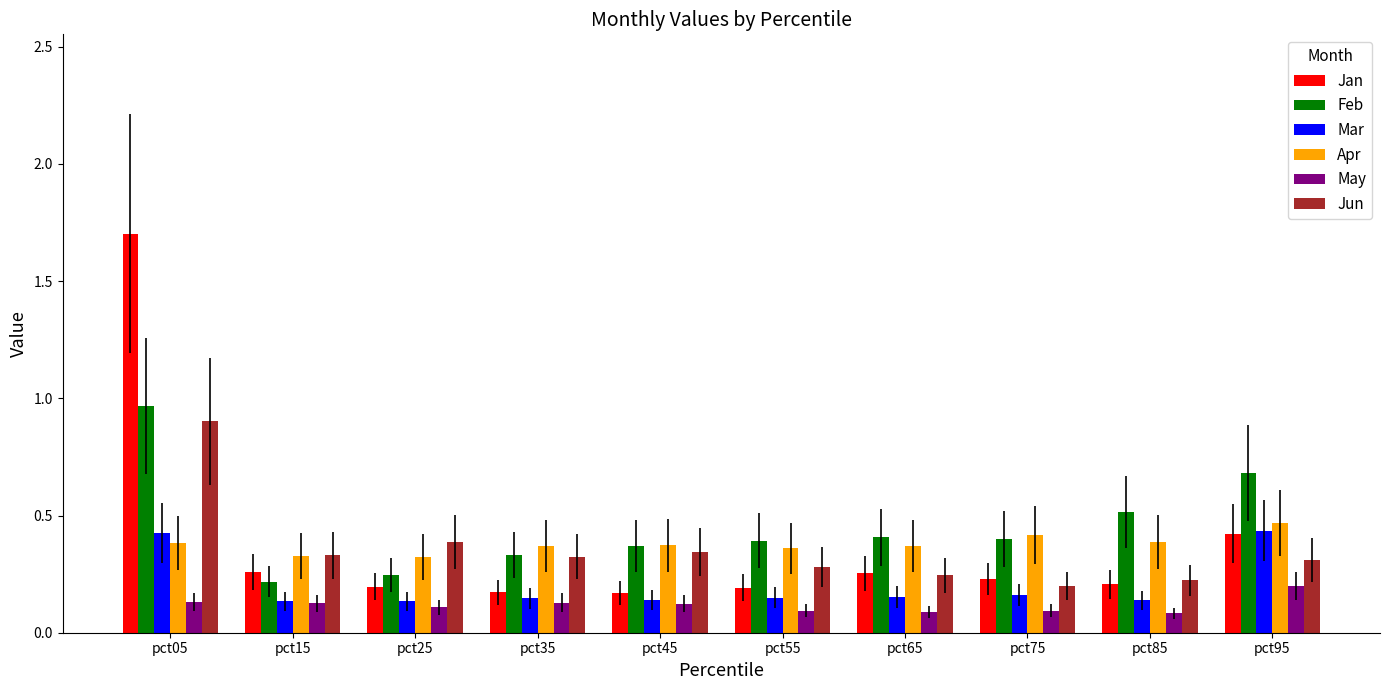

What is the sum of all Apr values?

3.8